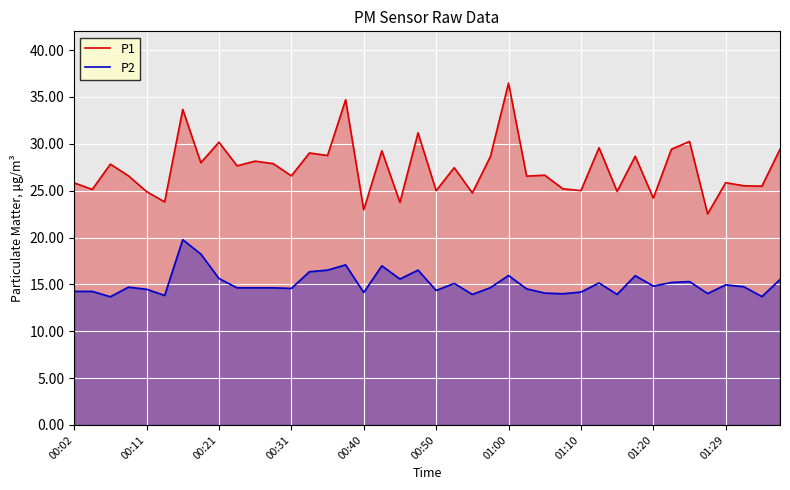

What is the difference between the highest and lowest values at 18?

8.2